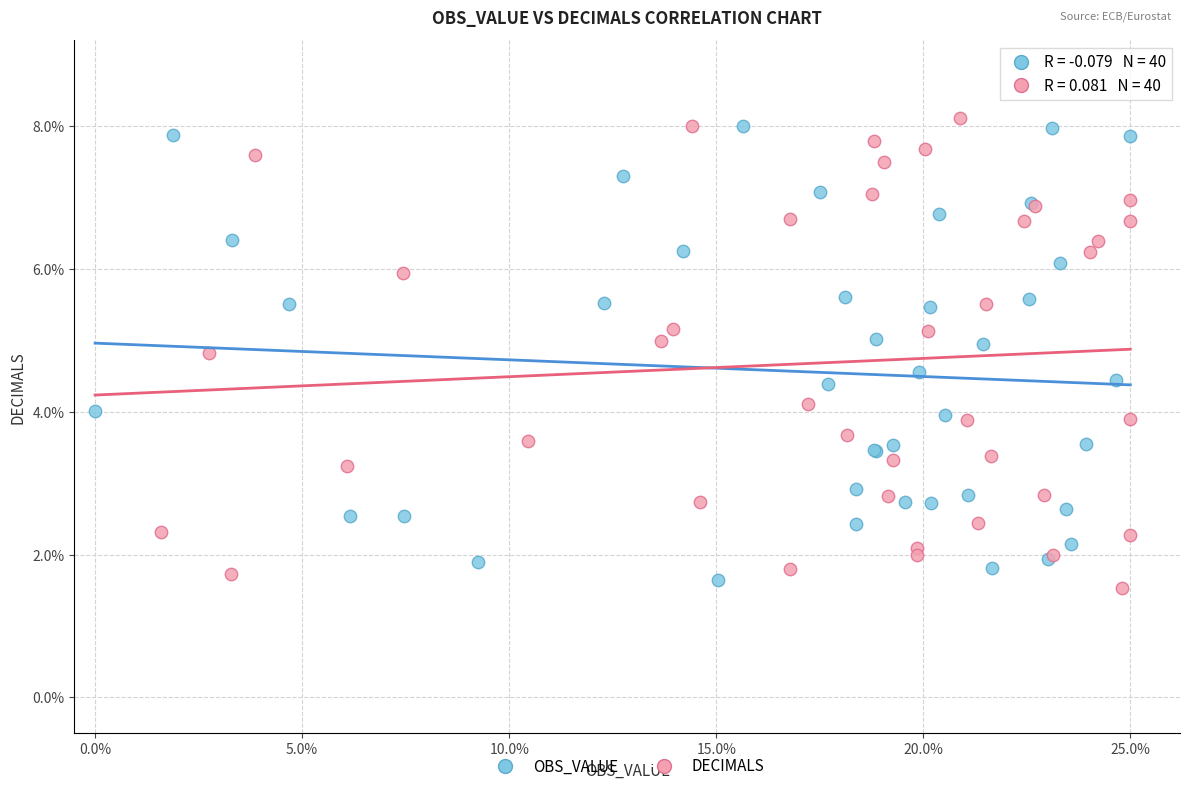

Which series reaches the minimum Y coordinate?

DECIMALS